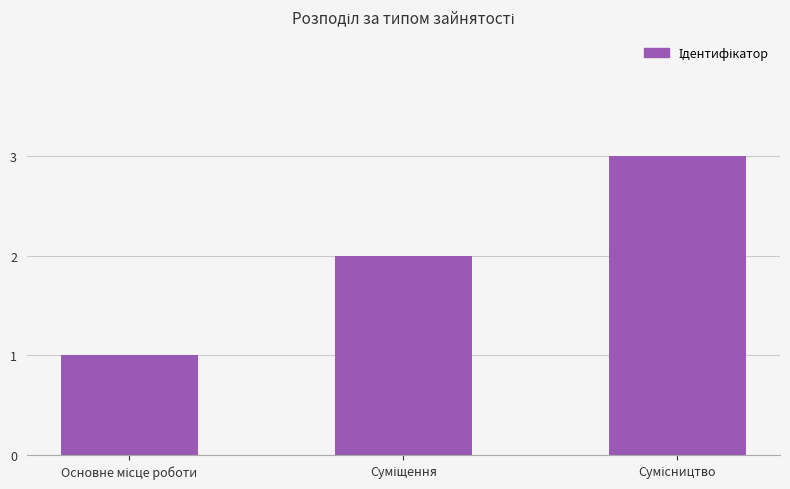

How many data points are less than 2?

1